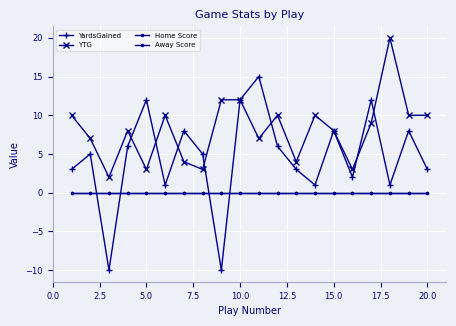

True or false: Away Score and Home Score intersect in this chart.

False